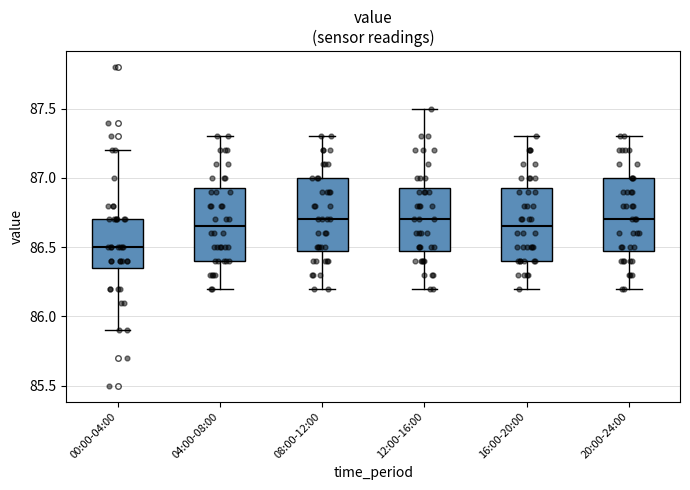

Where is the upper edge of the box for 04:00-08:00 on the y-axis? The values are not printed on the chart, so give them approximately, as read against the axis.

86.95